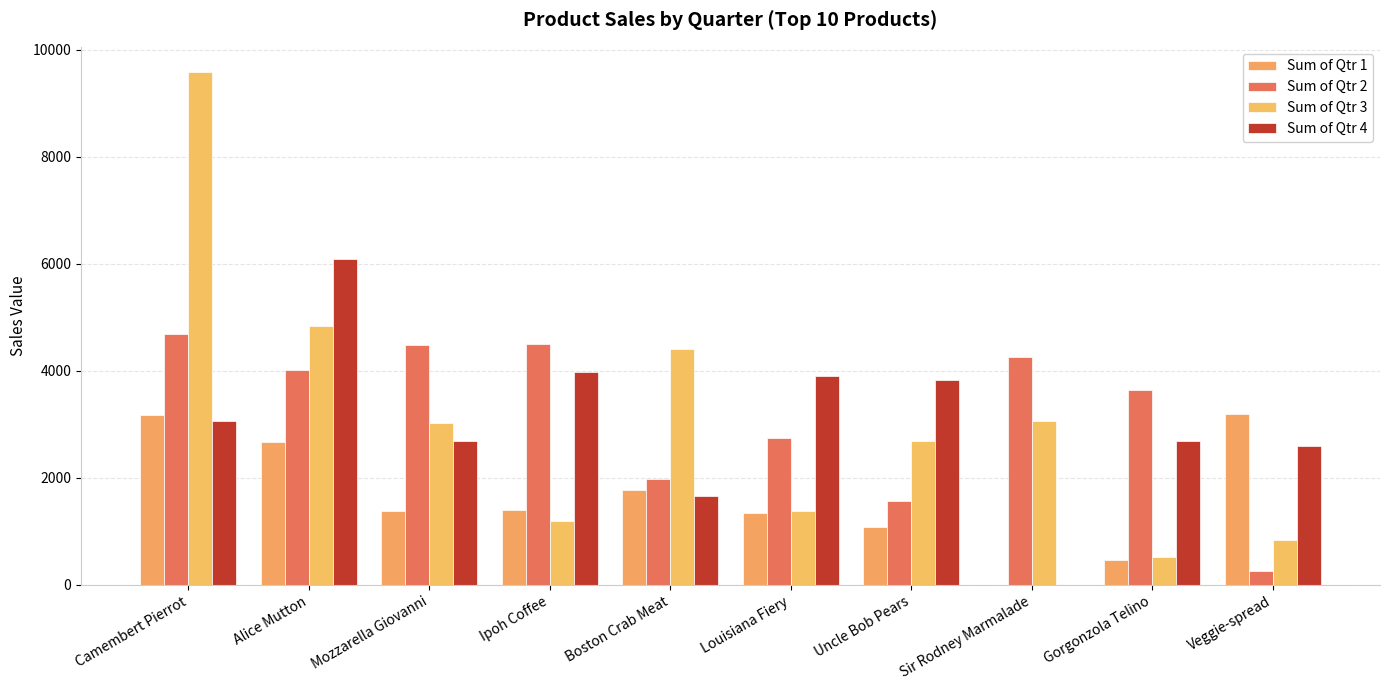

What is the difference between the maximum and minimum values in the Sum of Qtr 4 series?

6087.9